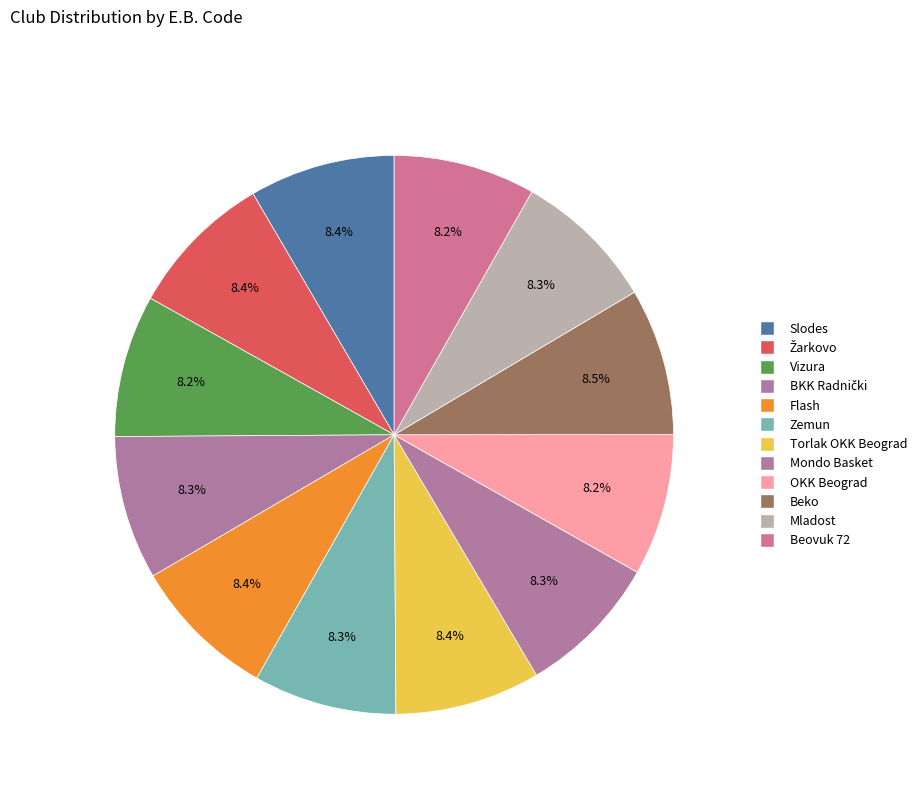

How many segments does this pie chart have?

12